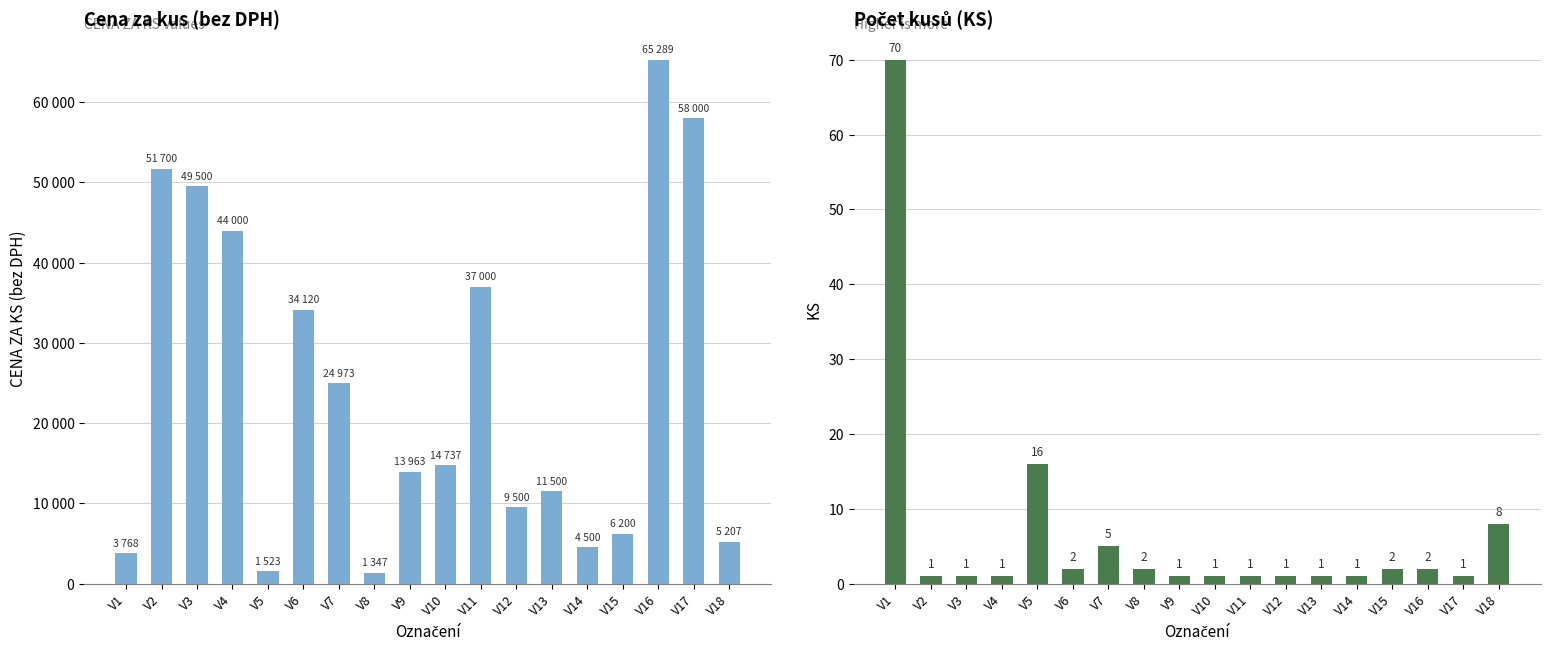

The KS series shows 1 at V10. True or false?

True